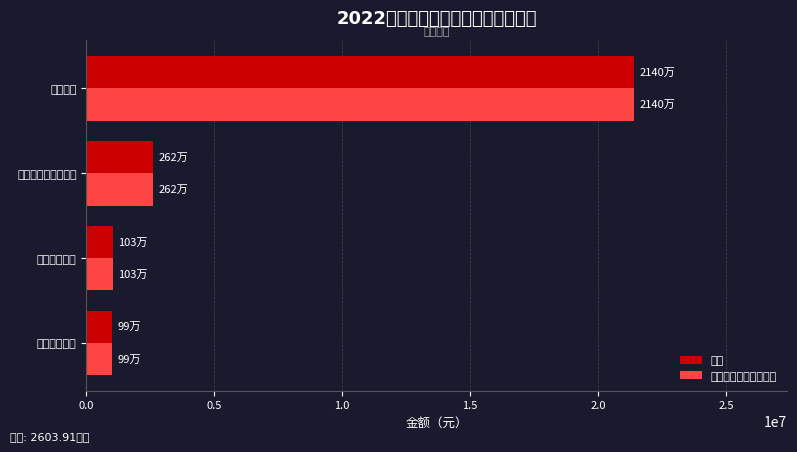

How many data points in 一般公共预算拨款收入 are above 2616045?

2